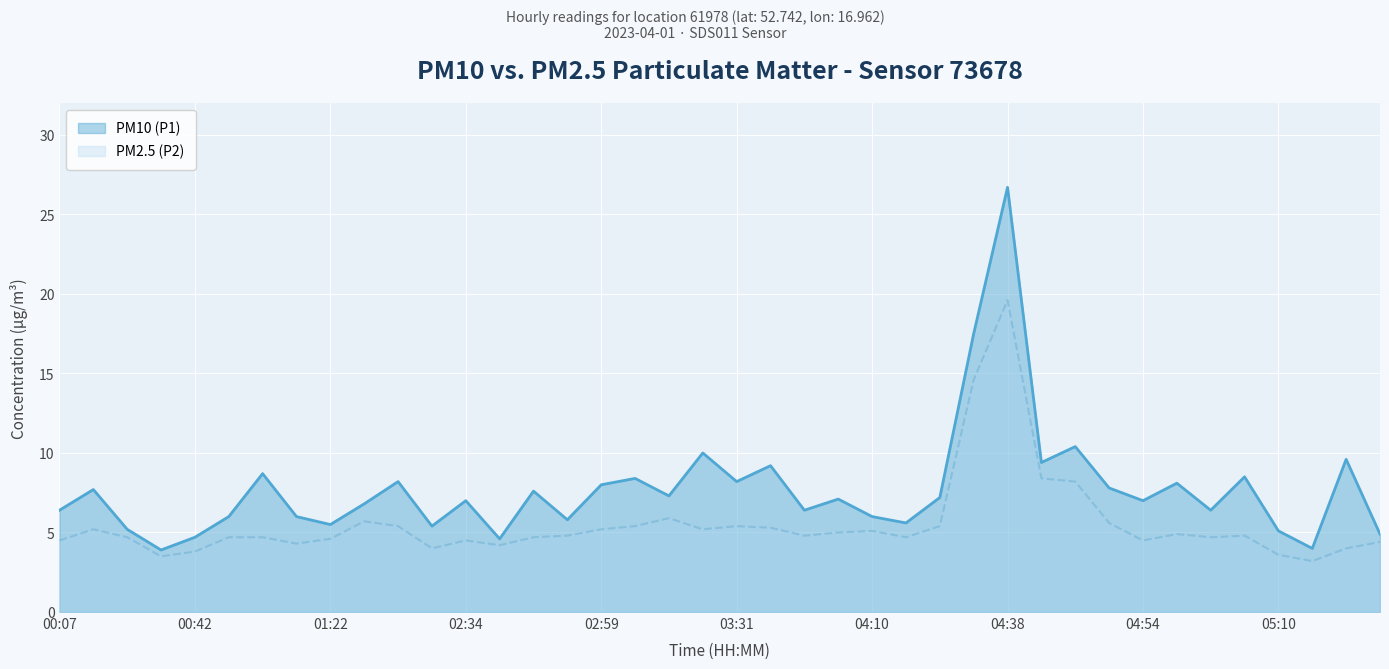

Rank the series by their maximum value, from highest to lowest.

PM10 (P1), PM2.5 (P2)